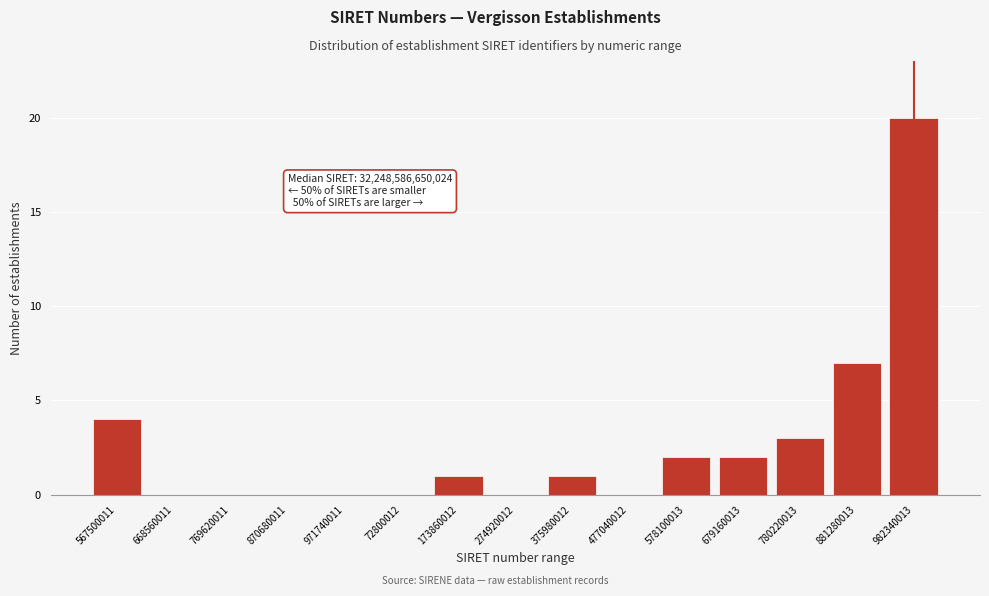

Reading left to right, extract all data points from this chart.

567500011=4	668560011=0	769620011=0	870680011=0	971740011=0	72800012=0	173860012=1	274920012=0	375980012=1	477040012=0	578100013=2	679160013=2	780220013=3	881280013=7	982340013=20